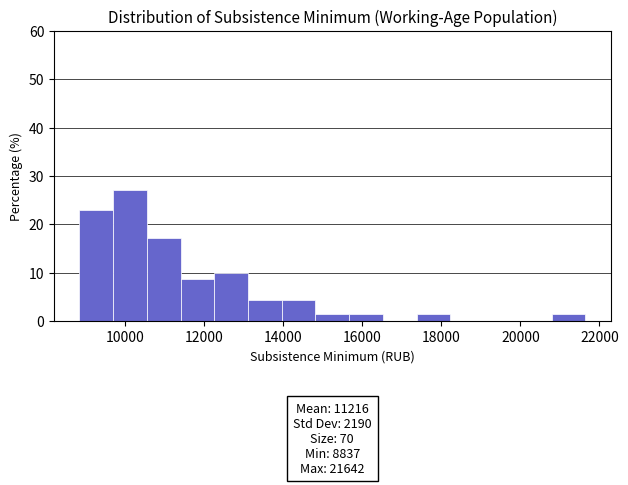

Which range on the x-axis has the tallest bar?

9600 to 10600